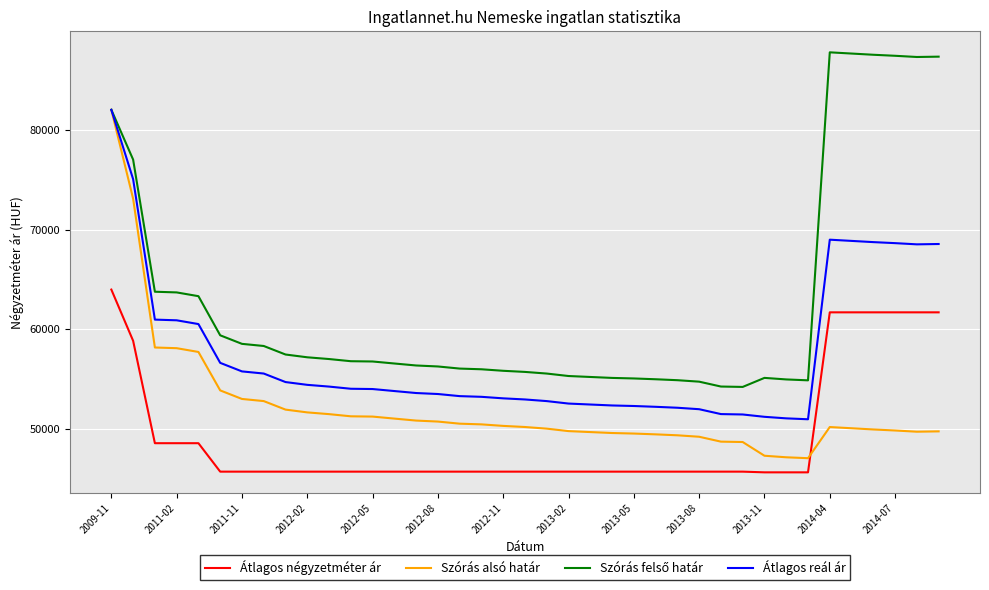

True or false: Átlagos reál ár and Átlagos négyzetméter ár cross at least once.

False